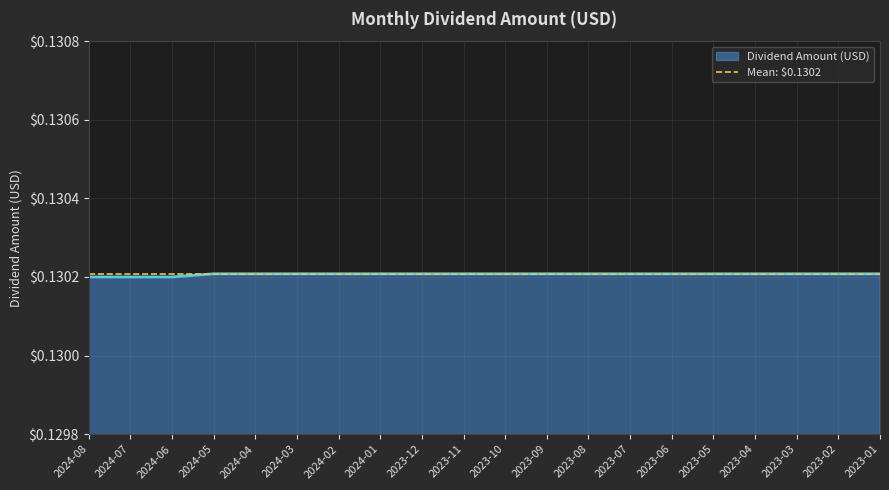

At which category does the chart reach its minimum across all series?

2024-08